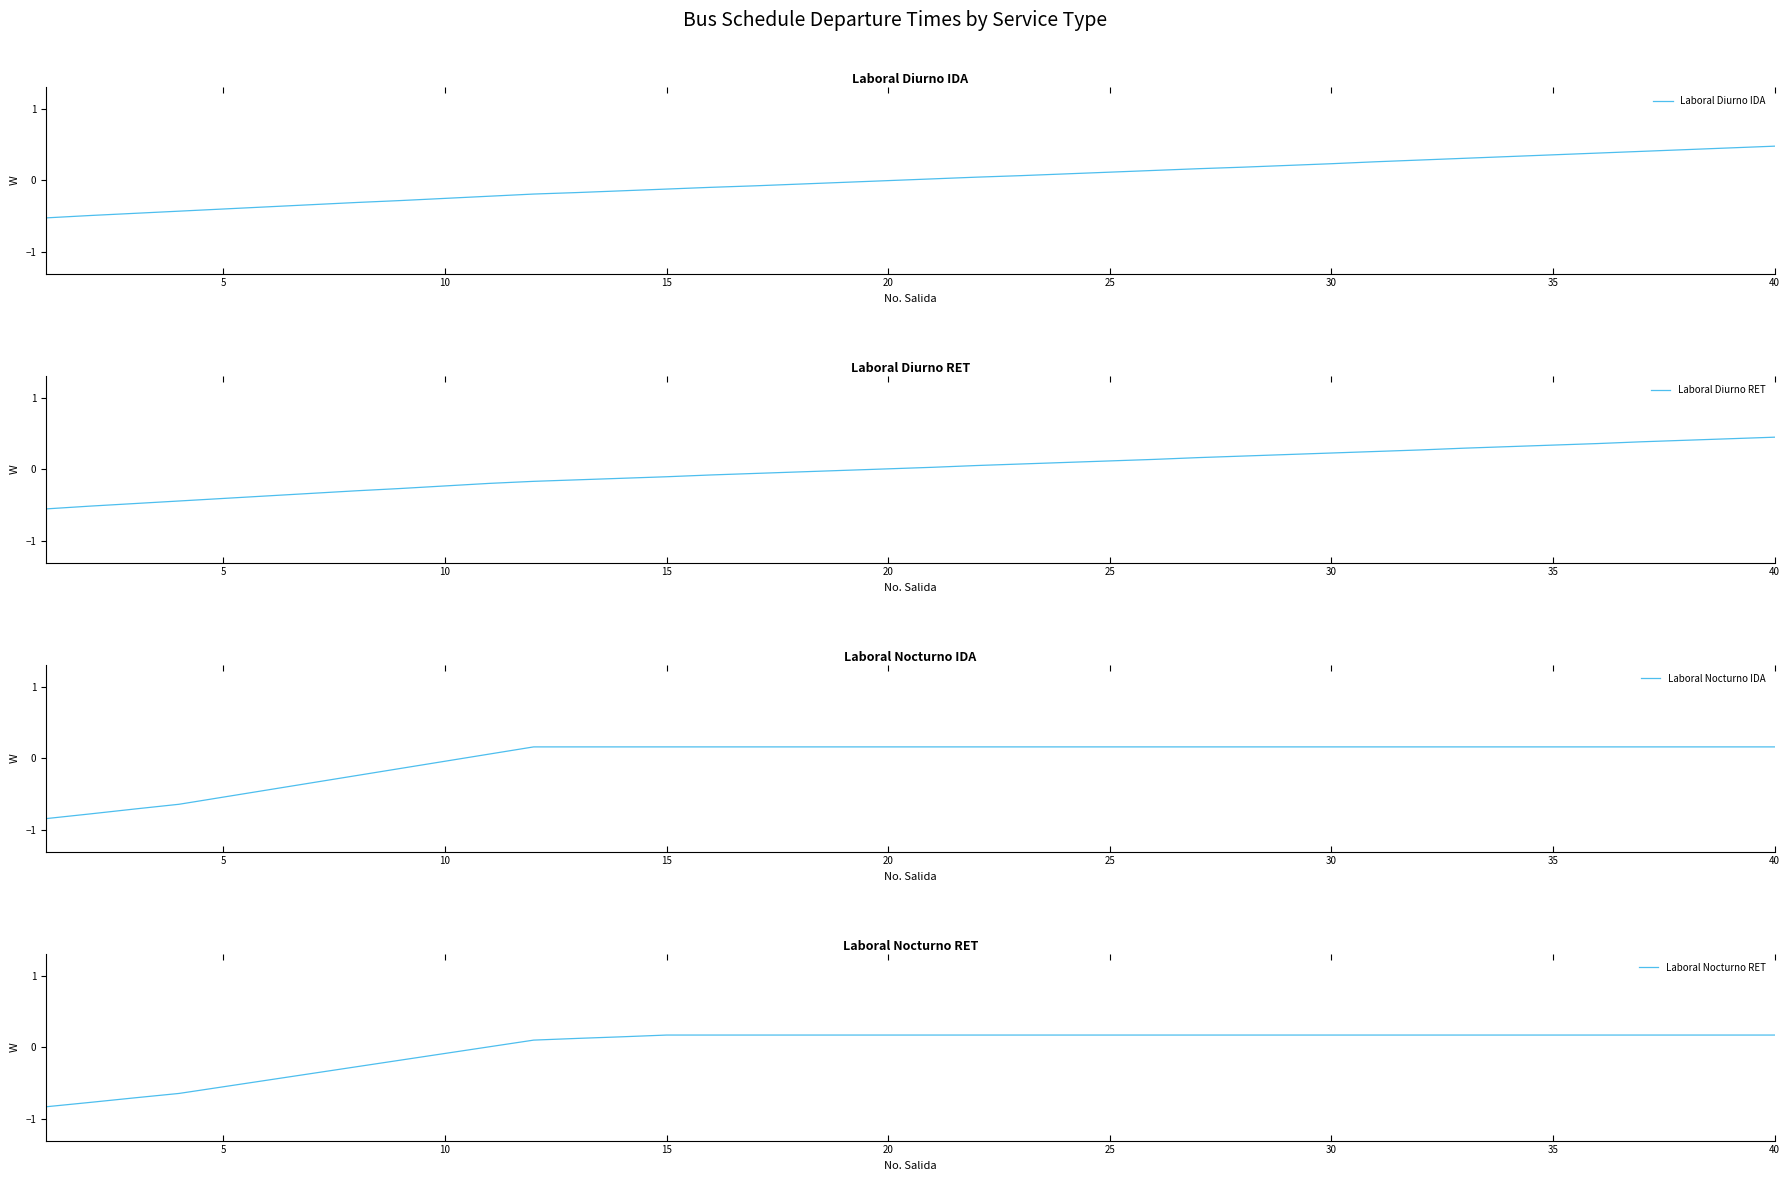

How many data points does each series have?

40